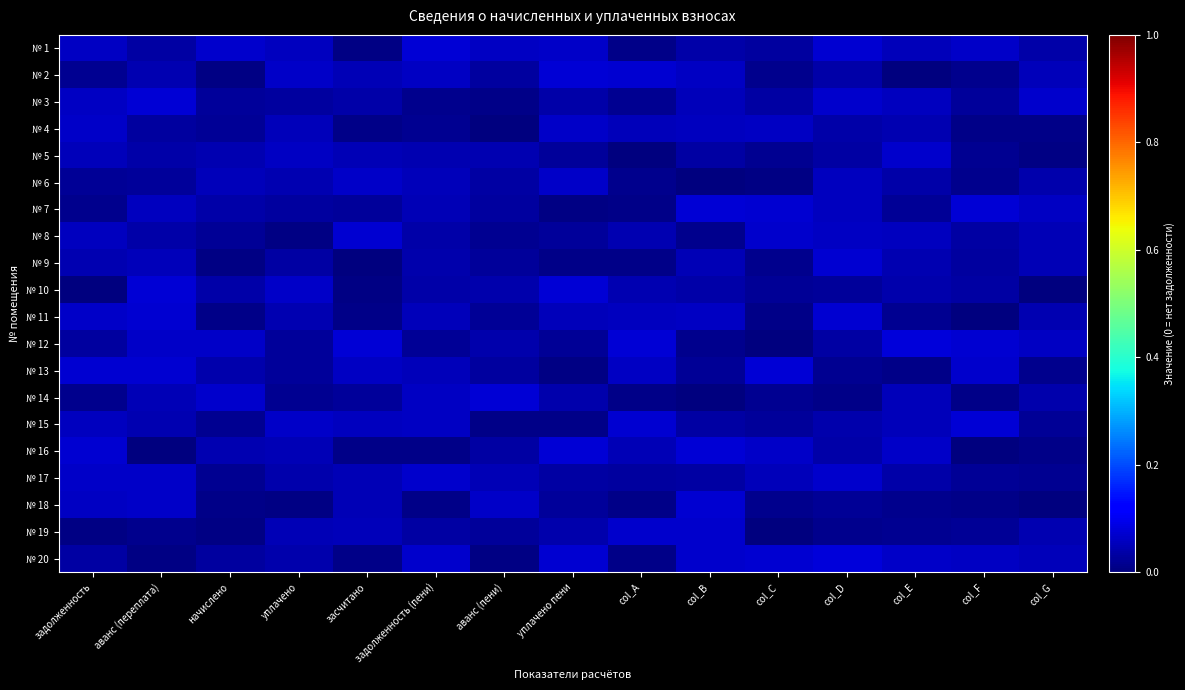

Reading left to right, list all the values displayed in this chart.

№ 1: задолженность=0.1	аванс (переплата)=0.0	начислено=0.1	уплачено=0.1	засчитано=0.0	задолженность (пени)=0.1	аванс (пени)=0.1	уплачено пени=0.1	col_A=0.0	col_B=0.0	col_C=0.0	col_D=0.1	col_E=0.1	col_F=0.1	col_G=0.0
№ 2: задолженность=0.0	аванс (переплата)=0.0	начислено=0.0	уплачено=0.1	засчитано=0.1	задолженность (пени)=0.1	аванс (пени)=0.0	уплачено пени=0.1	col_A=0.1	col_B=0.1	col_C=0.0	col_D=0.0	col_E=0.0	col_F=0.0	col_G=0.1
№ 3: задолженность=0.1	аванс (переплата)=0.1	начислено=0.0	уплачено=0.0	засчитано=0.0	задолженность (пени)=0.0	аванс (пени)=0.0	уплачено пени=0.0	col_A=0.0	col_B=0.1	col_C=0.0	col_D=0.1	col_E=0.1	col_F=0.0	col_G=0.1
№ 4: задолженность=0.1	аванс (переплата)=0.0	начислено=0.0	уплачено=0.1	засчитано=0.0	задолженность (пени)=0.0	аванс (пени)=0.0	уплачено пени=0.1	col_A=0.1	col_B=0.1	col_C=0.1	col_D=0.0	col_E=0.0	col_F=0.0	col_G=0.0
№ 5: задолженность=0.1	аванс (переплата)=0.0	начислено=0.0	уплачено=0.1	засчитано=0.1	задолженность (пени)=0.0	аванс (пени)=0.0	уплачено пени=0.0	col_A=0.0	col_B=0.0	col_C=0.0	col_D=0.0	col_E=0.1	col_F=0.0	col_G=0.0
№ 6: задолженность=0.0	аванс (переплата)=0.0	начислено=0.1	уплачено=0.0	засчитано=0.1	задолженность (пени)=0.1	аванс (пени)=0.0	уплачено пени=0.1	col_A=0.0	col_B=0.0	col_C=0.0	col_D=0.1	col_E=0.0	col_F=0.0	col_G=0.0
№ 7: задолженность=0.0	аванс (переплата)=0.1	начислено=0.0	уплачено=0.0	засчитано=0.0	задолженность (пени)=0.1	аванс (пени)=0.0	уплачено пени=0.0	col_A=0.0	col_B=0.1	col_C=0.1	col_D=0.1	col_E=0.0	col_F=0.1	col_G=0.1
№ 8: задолженность=0.1	аванс (переплата)=0.0	начислено=0.0	уплачено=0.0	засчитано=0.1	задолженность (пени)=0.0	аванс (пени)=0.0	уплачено пени=0.0	col_A=0.0	col_B=0.0	col_C=0.1	col_D=0.1	col_E=0.1	col_F=0.0	col_G=0.1
№ 9: задолженность=0.0	аванс (переплата)=0.1	начислено=0.0	уплачено=0.0	засчитано=0.0	задолженность (пени)=0.0	аванс (пени)=0.0	уплачено пени=0.0	col_A=0.0	col_B=0.0	col_C=0.0	col_D=0.1	col_E=0.0	col_F=0.0	col_G=0.0
№ 10: задолженность=0.0	аванс (переплата)=0.1	начислено=0.0	уплачено=0.1	засчитано=0.0	задолженность (пени)=0.0	аванс (пени)=0.0	уплачено пени=0.1	col_A=0.0	col_B=0.0	col_C=0.0	col_D=0.0	col_E=0.0	col_F=0.0	col_G=0.0
№ 11: задолженность=0.1	аванс (переплата)=0.1	начислено=0.0	уплачено=0.0	засчитано=0.0	задолженность (пени)=0.1	аванс (пени)=0.0	уплачено пени=0.1	col_A=0.1	col_B=0.1	col_C=0.0	col_D=0.1	col_E=0.0	col_F=0.0	col_G=0.0
№ 12: задолженность=0.0	аванс (переплата)=0.1	начислено=0.1	уплачено=0.0	засчитано=0.1	задолженность (пени)=0.0	аванс (пени)=0.0	уплачено пени=0.0	col_A=0.1	col_B=0.0	col_C=0.0	col_D=0.0	col_E=0.1	col_F=0.1	col_G=0.1
№ 13: задолженность=0.1	аванс (переплата)=0.1	начислено=0.0	уплачено=0.0	засчитано=0.1	задолженность (пени)=0.1	аванс (пени)=0.0	уплачено пени=0.0	col_A=0.1	col_B=0.0	col_C=0.1	col_D=0.0	col_E=0.0	col_F=0.1	col_G=0.0
№ 14: задолженность=0.0	аванс (переплата)=0.0	начислено=0.1	уплачено=0.0	засчитано=0.0	задолженность (пени)=0.1	аванс (пени)=0.1	уплачено пени=0.0	col_A=0.0	col_B=0.0	col_C=0.0	col_D=0.0	col_E=0.1	col_F=0.0	col_G=0.0
№ 15: задолженность=0.1	аванс (переплата)=0.0	начислено=0.0	уплачено=0.1	засчитано=0.1	задолженность (пени)=0.1	аванс (пени)=0.0	уплачено пени=0.0	col_A=0.1	col_B=0.0	col_C=0.0	col_D=0.0	col_E=0.1	col_F=0.1	col_G=0.0
№ 16: задолженность=0.1	аванс (переплата)=0.0	начислено=0.0	уплачено=0.1	засчитано=0.0	задолженность (пени)=0.0	аванс (пени)=0.0	уплачено пени=0.1	col_A=0.0	col_B=0.1	col_C=0.1	col_D=0.0	col_E=0.1	col_F=0.0	col_G=0.0
№ 17: задолженность=0.1	аванс (переплата)=0.1	начислено=0.0	уплачено=0.0	засчитано=0.0	задолженность (пени)=0.1	аванс (пени)=0.0	уплачено пени=0.0	col_A=0.0	col_B=0.0	col_C=0.1	col_D=0.1	col_E=0.0	col_F=0.0	col_G=0.0
№ 18: задолженность=0.1	аванс (переплата)=0.1	начислено=0.0	уплачено=0.0	засчитано=0.0	задолженность (пени)=0.0	аванс (пени)=0.1	уплачено пени=0.0	col_A=0.0	col_B=0.1	col_C=0.0	col_D=0.0	col_E=0.0	col_F=0.0	col_G=0.0
№ 19: задолженность=0.0	аванс (переплата)=0.0	начислено=0.0	уплачено=0.0	засчитано=0.1	задолженность (пени)=0.0	аванс (пени)=0.0	уплачено пени=0.0	col_A=0.1	col_B=0.1	col_C=0.0	col_D=0.0	col_E=0.0	col_F=0.0	col_G=0.0
№ 20: задолженность=0.0	аванс (переплата)=0.0	начислено=0.0	уплачено=0.0	засчитано=0.0	задолженность (пени)=0.1	аванс (пени)=0.0	уплачено пени=0.1	col_A=0.0	col_B=0.1	col_C=0.1	col_D=0.1	col_E=0.1	col_F=0.1	col_G=0.1